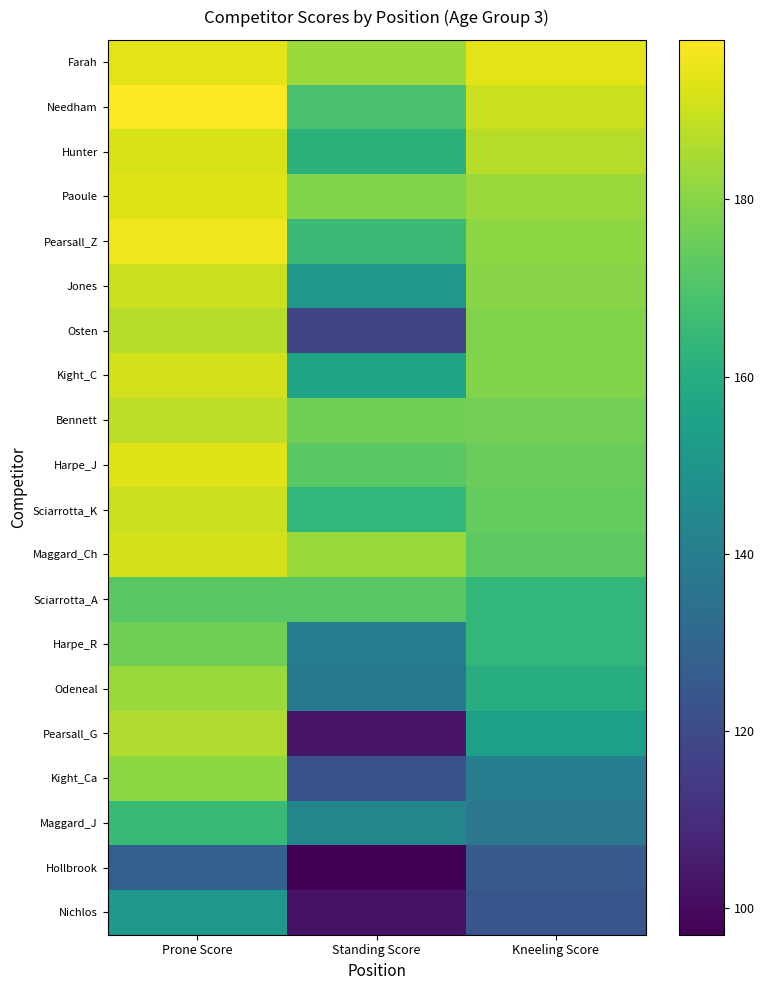

Reading left to right, transcribe all the data shown in this chart.

Farah: Prone Score=194	Standing Score=183	Kneeling Score=194
Needham: Prone Score=198	Standing Score=169	Kneeling Score=190
Hunter: Prone Score=192	Standing Score=162	Kneeling Score=187
Paoule: Prone Score=193	Standing Score=179	Kneeling Score=183
Pearsall_Z: Prone Score=196	Standing Score=166	Kneeling Score=181
Jones: Prone Score=190	Standing Score=151	Kneeling Score=180
Osten: Prone Score=187	Standing Score=118	Kneeling Score=179
Kight_C: Prone Score=191	Standing Score=156	Kneeling Score=179
Bennett: Prone Score=188	Standing Score=176	Kneeling Score=177
Harpe_J: Prone Score=193	Standing Score=172	Kneeling Score=175
Sciarrotta_K: Prone Score=190	Standing Score=164	Kneeling Score=174
Maggard_Ch: Prone Score=191	Standing Score=183	Kneeling Score=173
Sciarrotta_A: Prone Score=172	Standing Score=172	Kneeling Score=164
Harpe_R: Prone Score=176	Standing Score=140	Kneeling Score=164
Odeneal: Prone Score=183	Standing Score=138	Kneeling Score=160
Pearsall_G: Prone Score=186	Standing Score=103	Kneeling Score=154
Kight_Ca: Prone Score=181	Standing Score=122	Kneeling Score=140
Maggard_J: Prone Score=165	Standing Score=143	Kneeling Score=137
Hollbrook: Prone Score=128	Standing Score=97	Kneeling Score=126
Nichlos: Prone Score=151	Standing Score=102	Kneeling Score=124